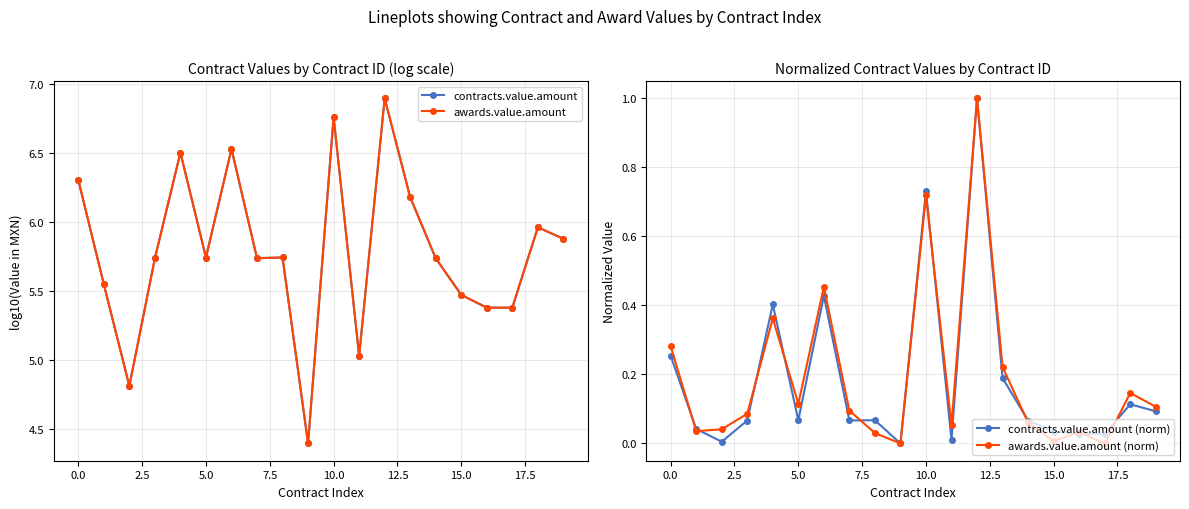

What is the highest value of the awards.value.amount (norm) series?

1.0